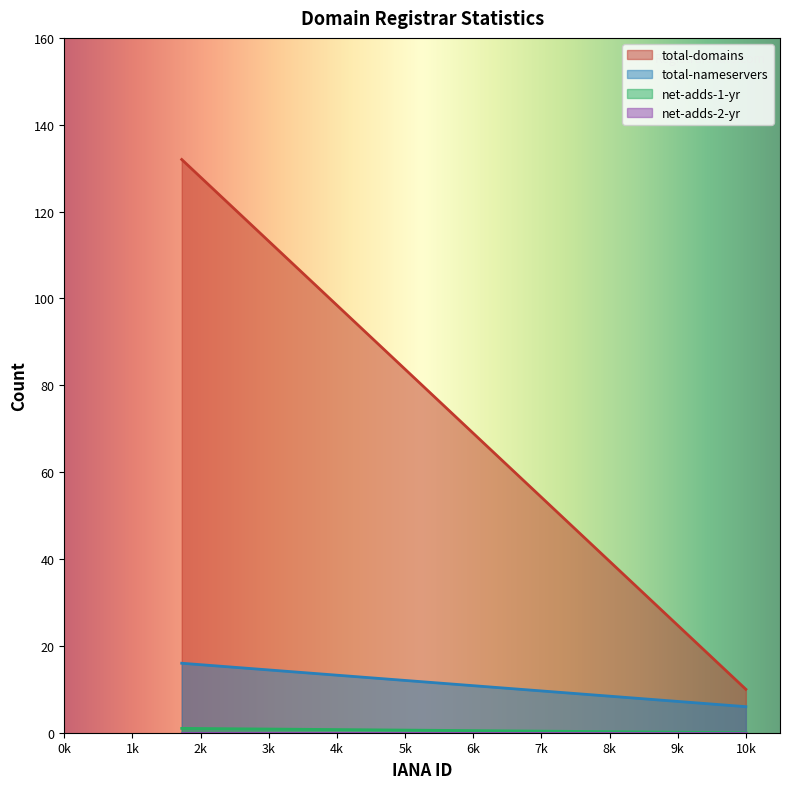

True or false: net-adds-1-yr has a value of 1 at 1723.

True